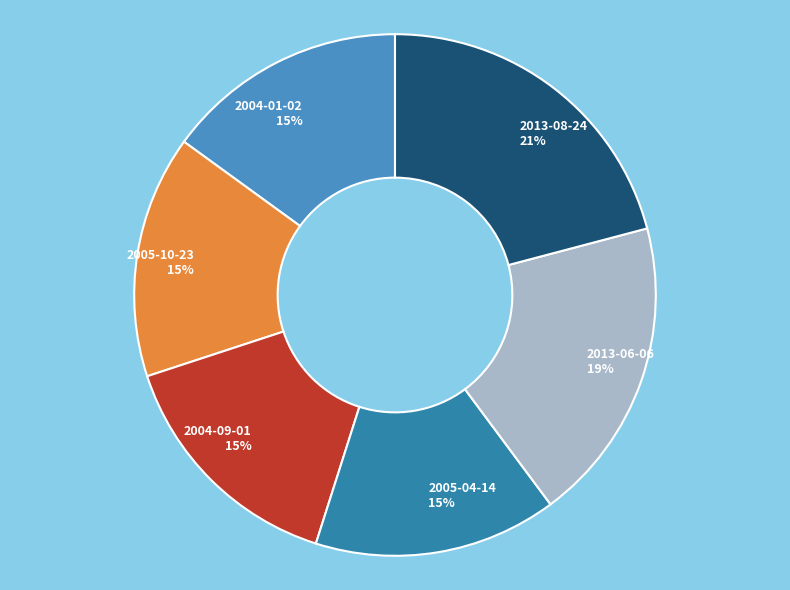

How many segments does this pie chart have?

6